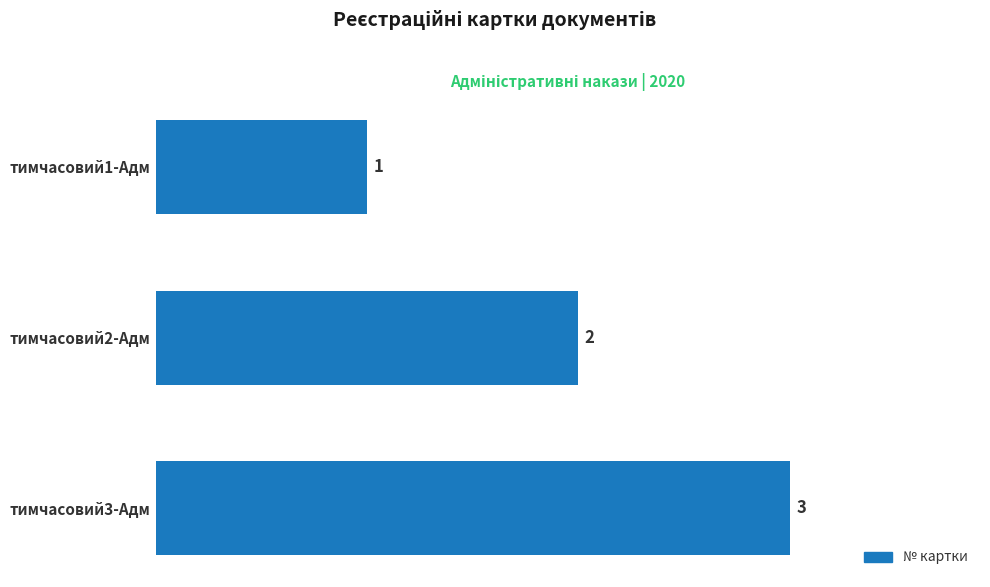

True or false: the data shows 3 at тимчасовий2-Адм.

False